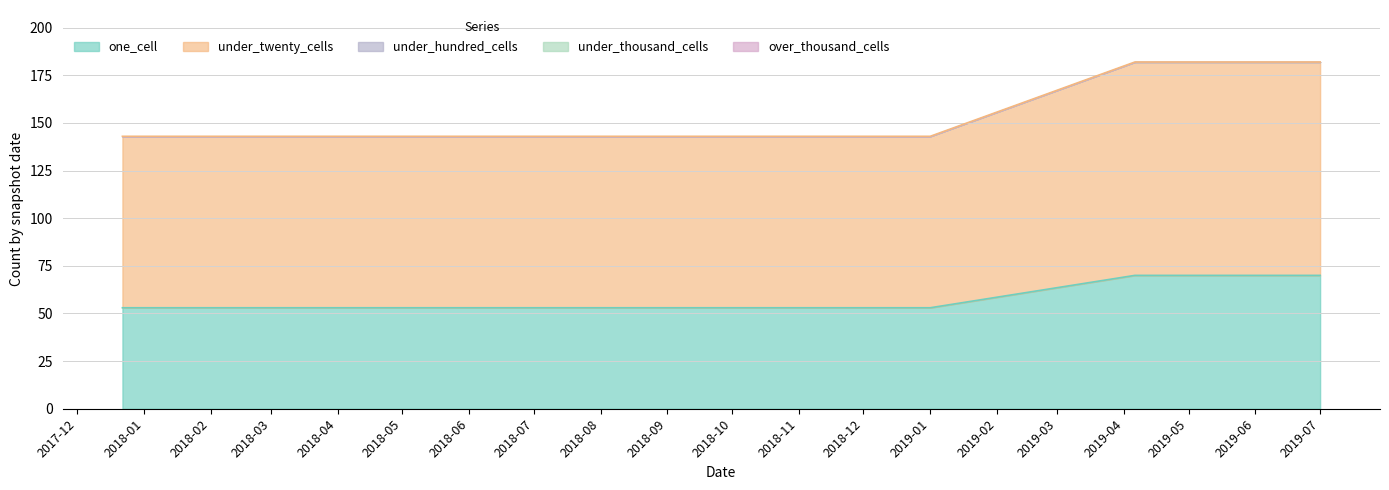

Count the number of data series in this chart.

5